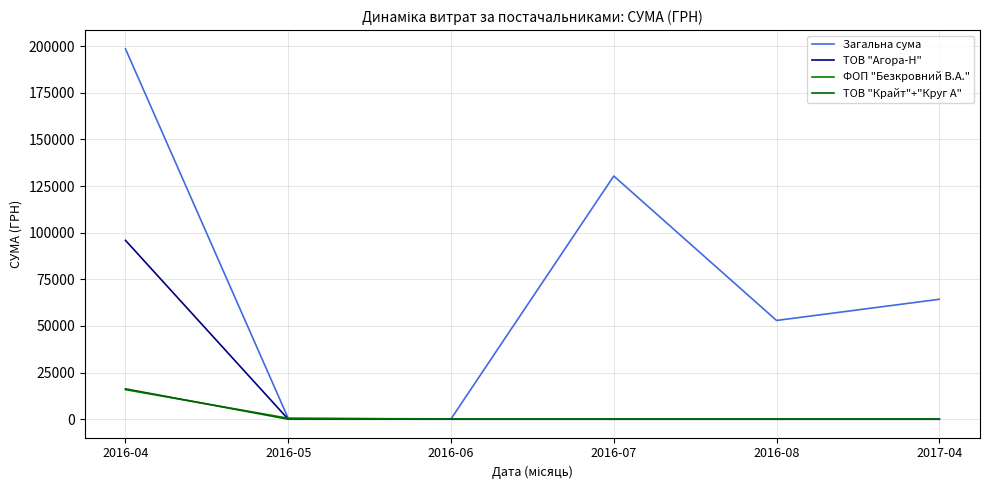

At 2016-06, list the series in order from largest to smallest.

Загальна сума, ТОВ "Агора-Н", ФОП "Безкровний В.А.", ТОВ "Крайт"+"Круг А"